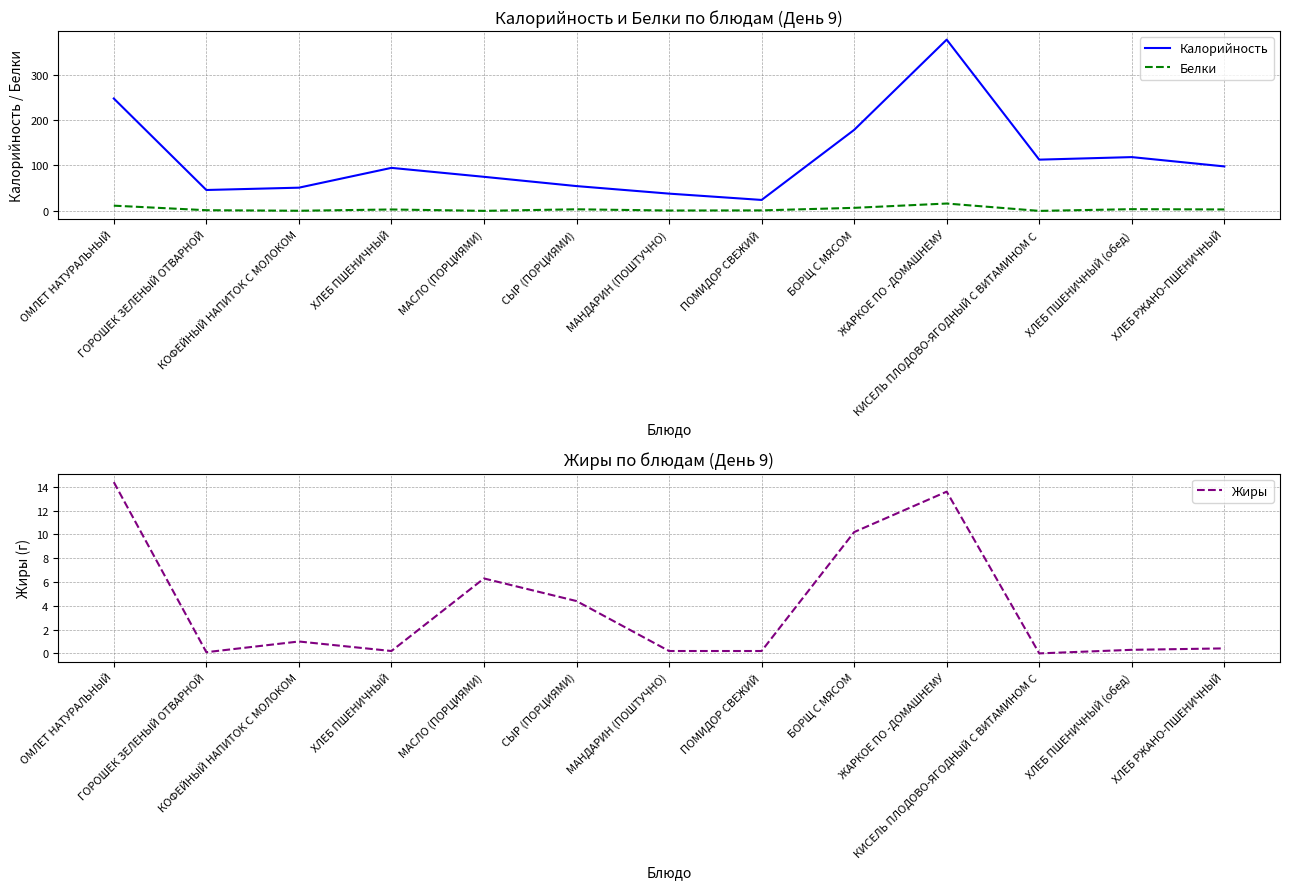

What is the difference between the maximum and minimum values in the Белки series?

16.2